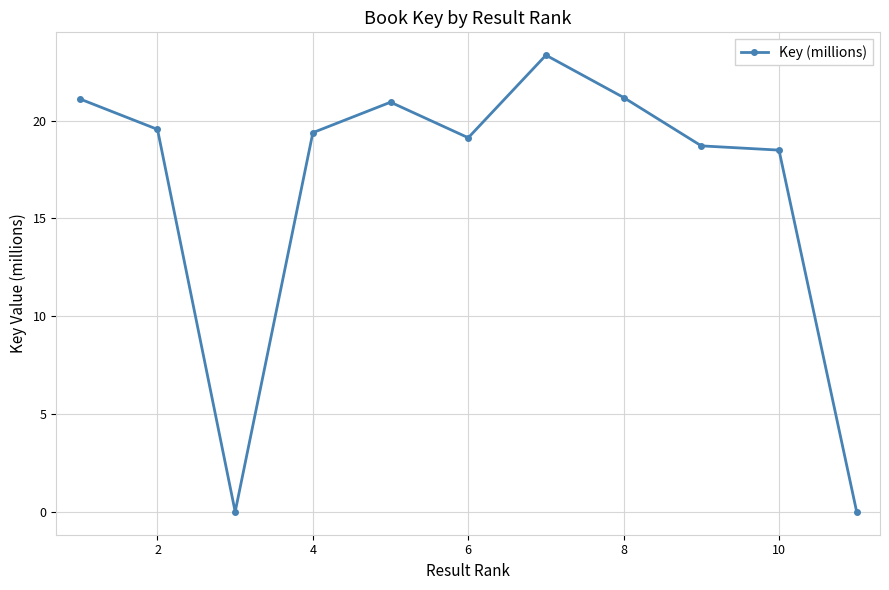

Does the chart display data point markers on the line(s)?

Yes